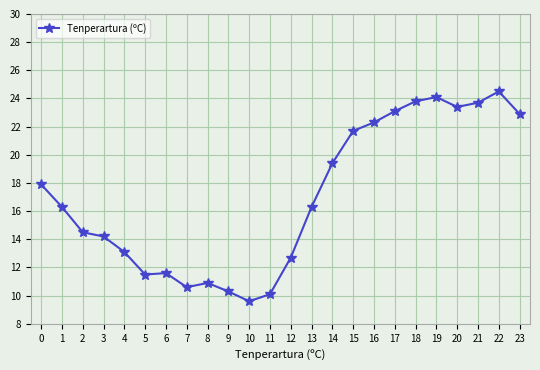

Does the chart display data point markers on the line(s)?

Yes